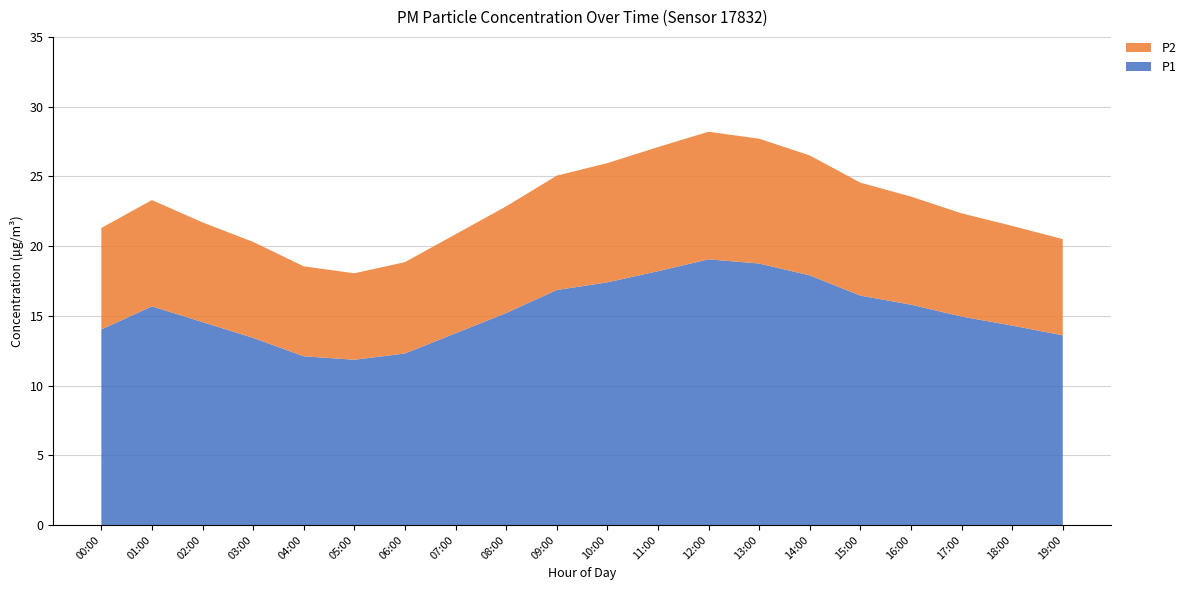

Reading right to left, what are all the values shown in this chart?

P1: 13.6	14.3	14.9	15.8	16.4	17.9	18.8	19.1	18.2	17.4	16.9	15.2	13.8	12.3	11.8	12.1	13.4	14.6	15.7	14.0
P2: 6.9	7.2	7.4	7.8	8.1	8.6	8.9	9.2	8.9	8.6	8.2	7.7	7.1	6.5	6.2	6.5	6.9	7.2	7.6	7.3